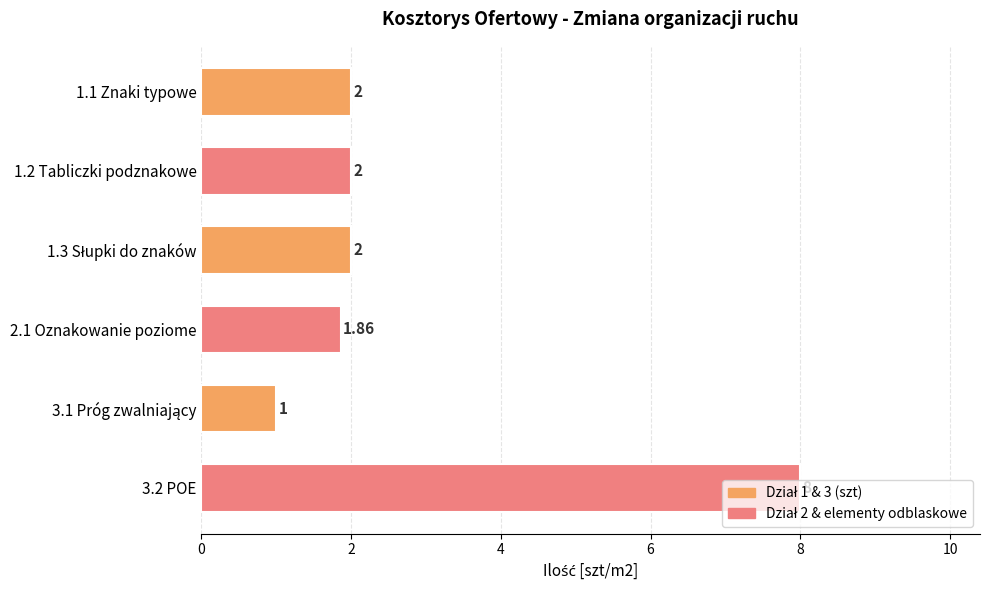

What is the change in value from 1.2 Tabliczki podznakowe to 3.2 POE?

+6.0